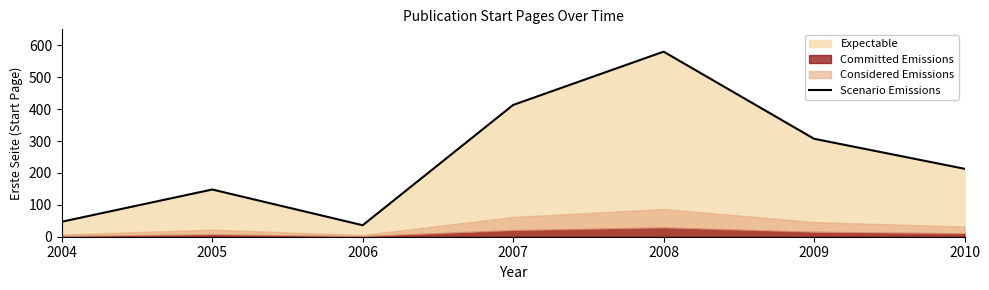

Reading left to right, transcribe all the data shown in this chart.

47	148	36	413	580	307	213